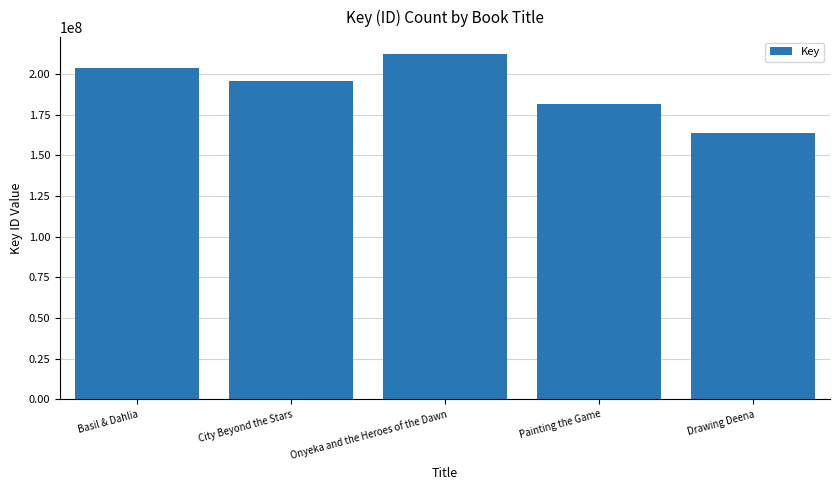

The chart shows a value of 114651515 at Basil & Dahlia. True or false?

False